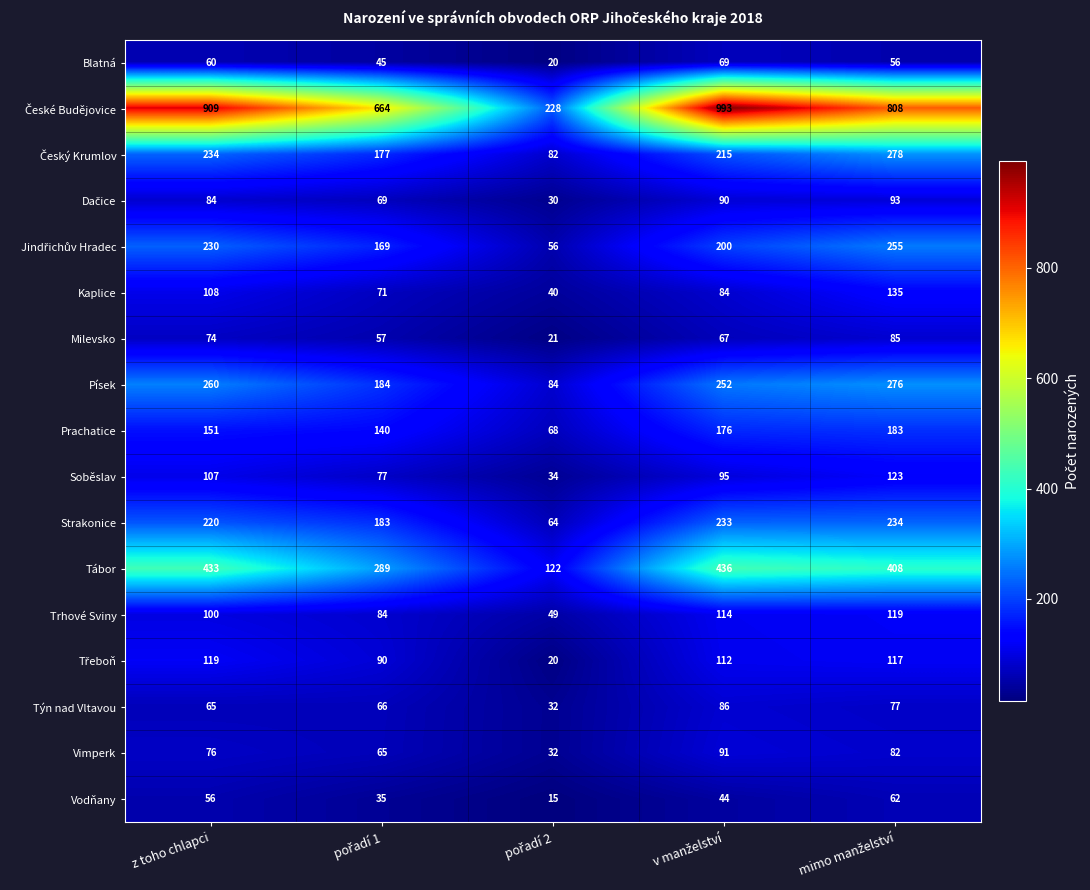

At how many categories does at least one series exceed 89?

5